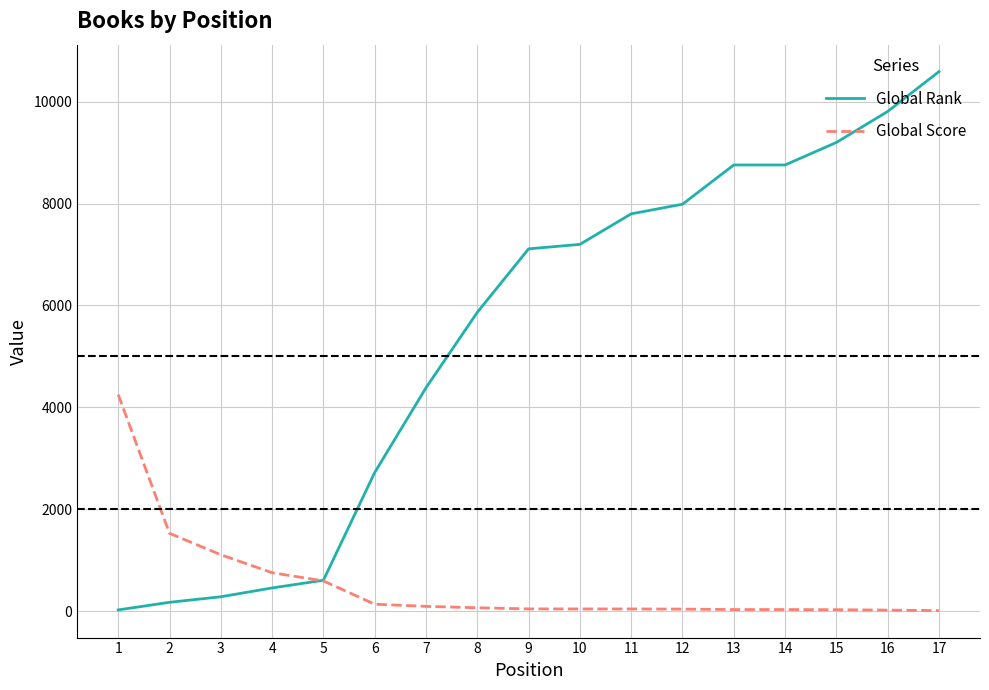

What is the maximum value for Global Rank?

10589